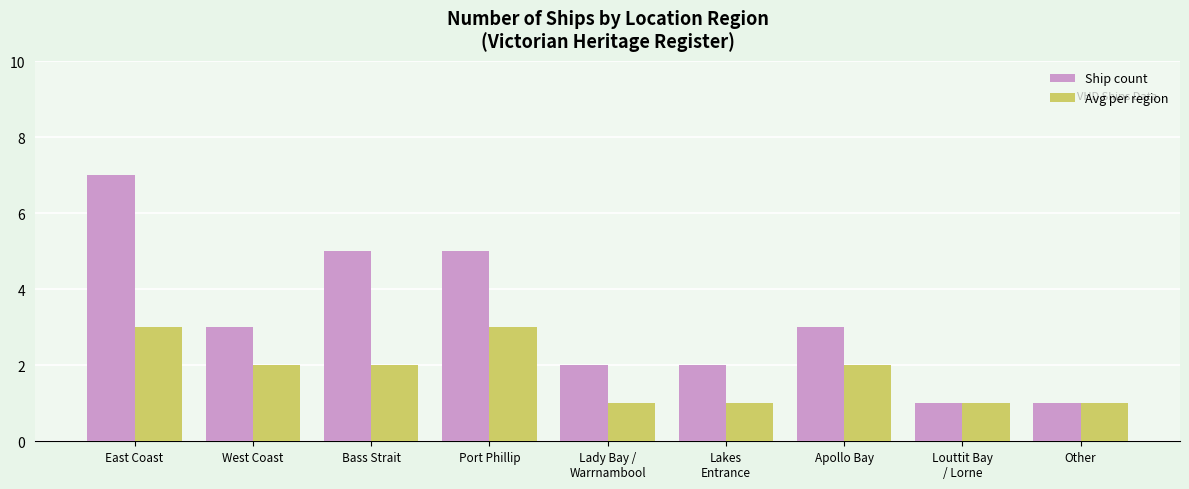

Rank the series by their maximum value, from lowest to highest.

Avg per region, Ship count